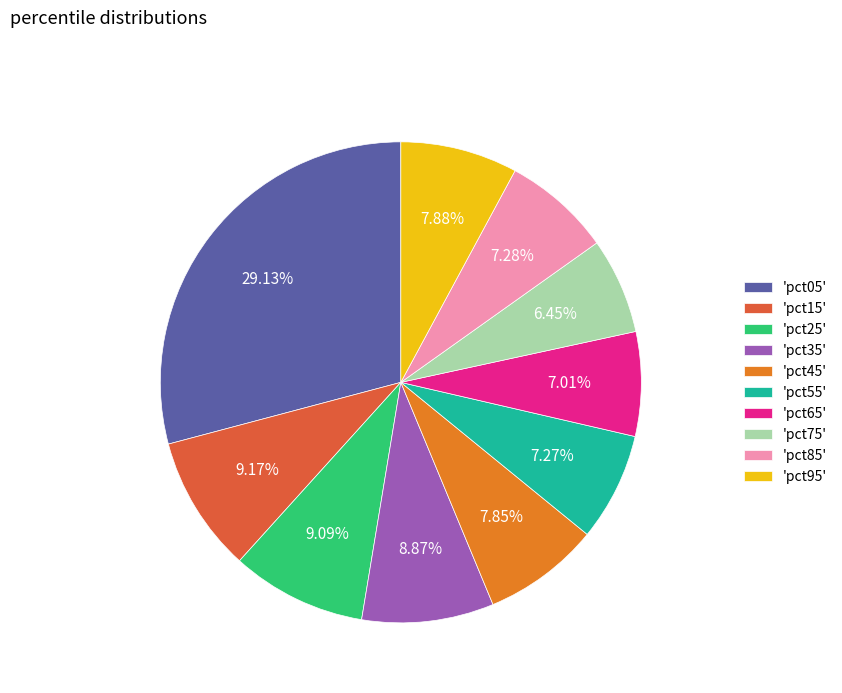

Which has a higher value, 'pct25' or 'pct95'?

'pct25'